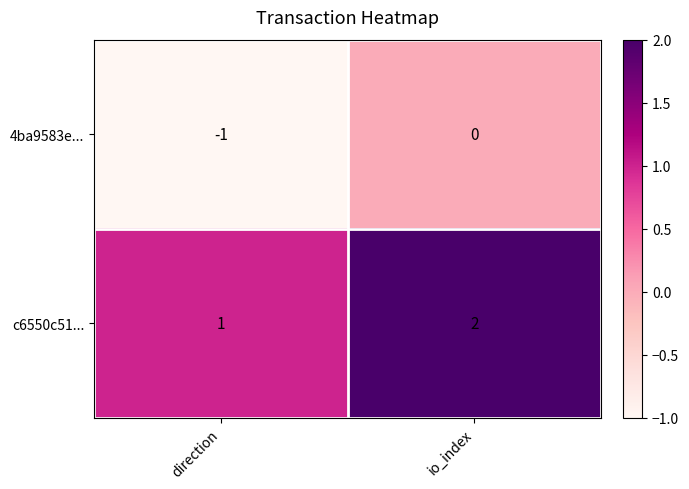

At io_index, list the series in order from largest to smallest.

c6550c51..., 4ba9583e...